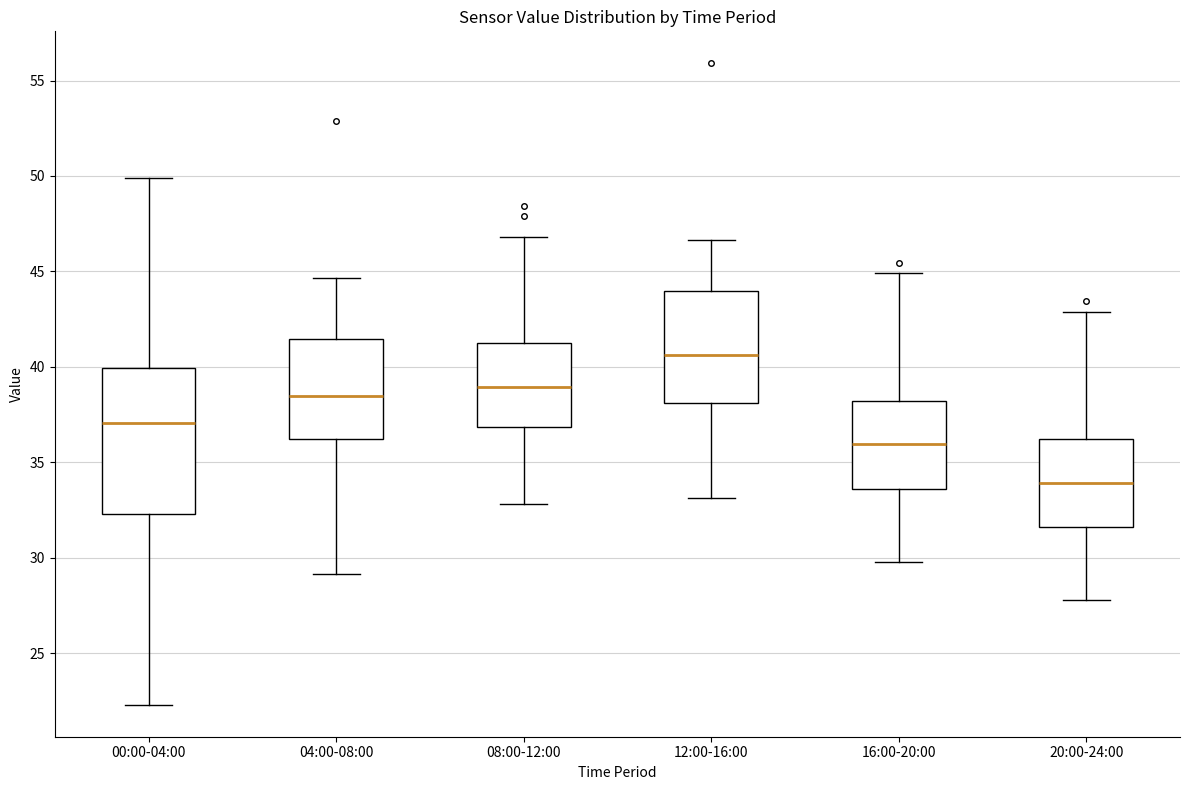

Which box is the tallest, from its lower edge to its upper edge?

00:00-04:00